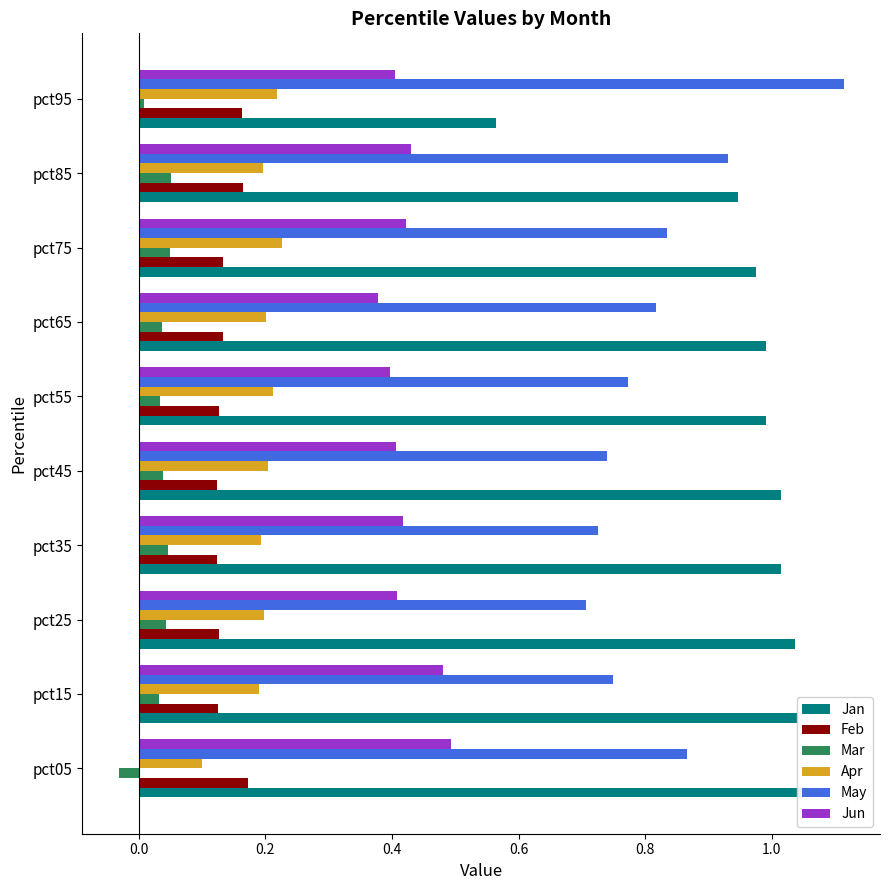

What are all the series names shown in the legend?

Jan, Feb, Mar, Apr, May, Jun